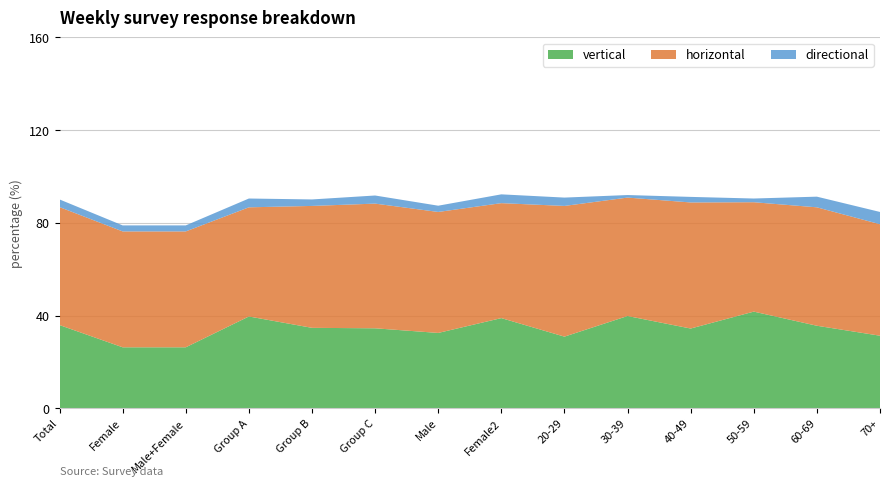

What is the maximum value for vertical?

41.7